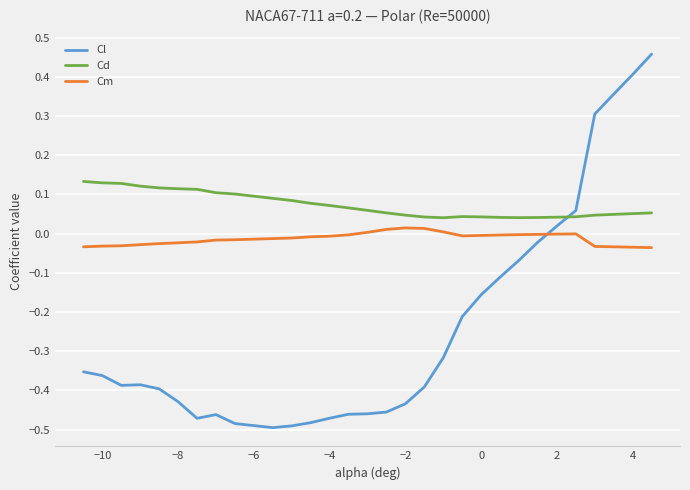

True or false: Cm and Cd cross at least once.

False